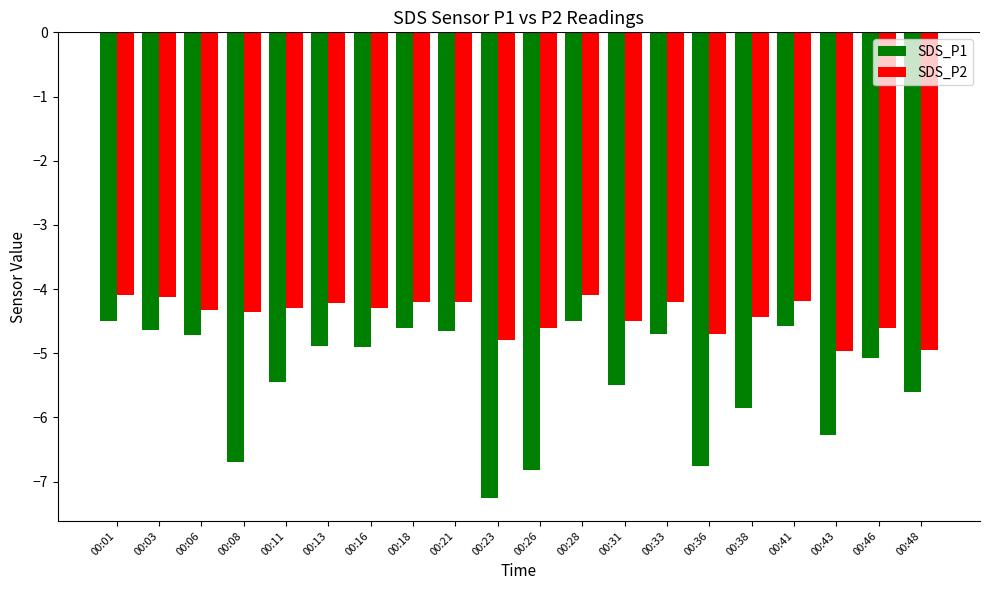

Which series changed the most between 00:08 and 00:21?

SDS_P1